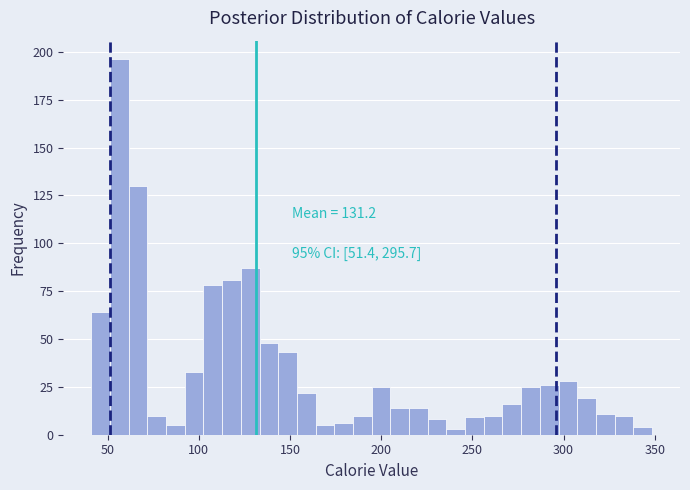

Around what value on the x-axis is the tallest bar? Give the approximate position of its centre, as read against the axis.

55